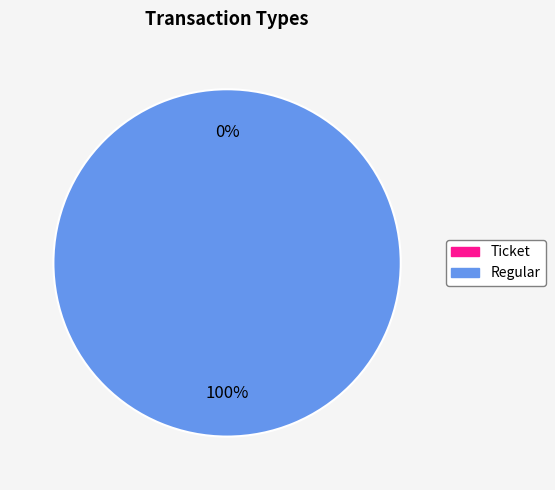

How many segments does this pie chart have?

2